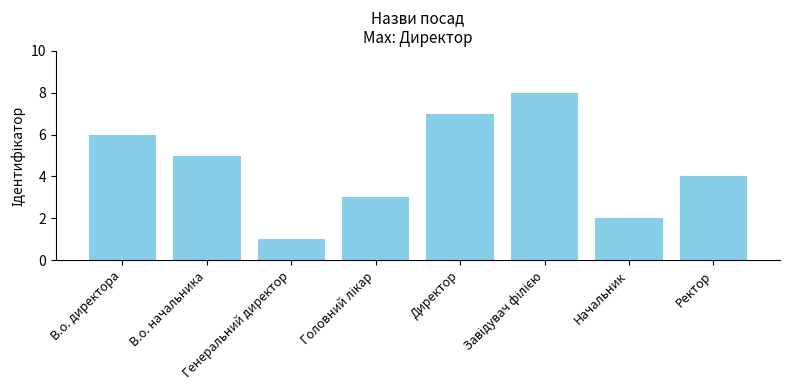

How many values are between 3 and 7?

5